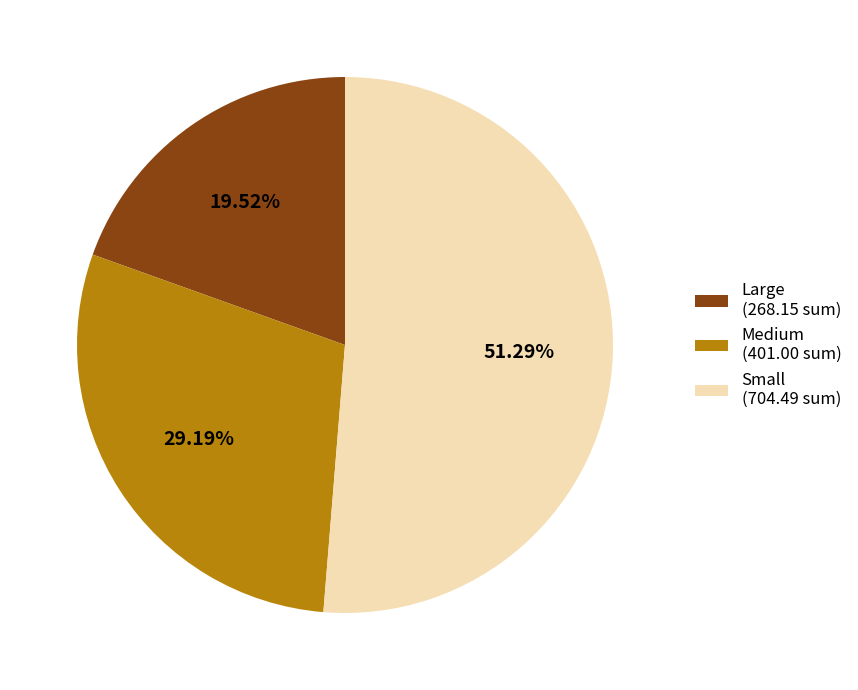

To the nearest percent, what is the average slice percentage?

33%